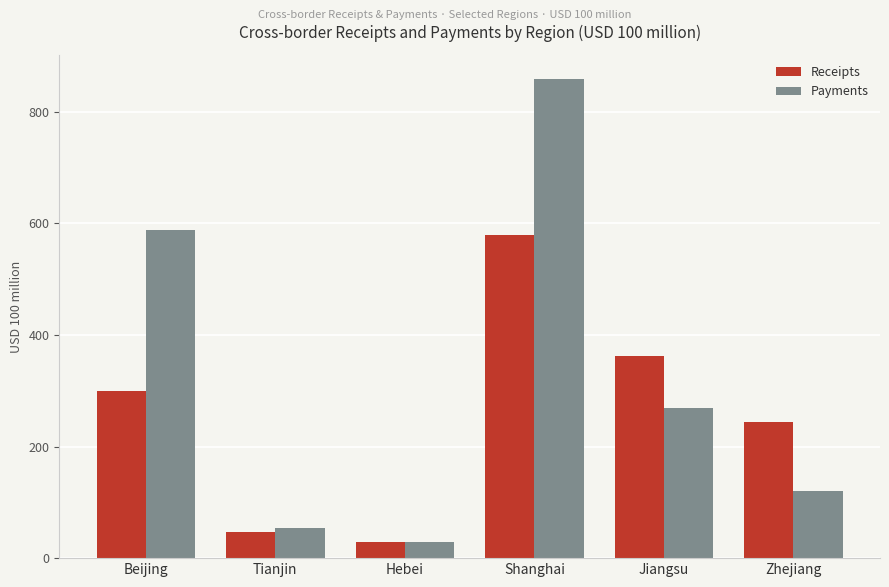

What is the label of the 3rd bar from the right?

Shanghai